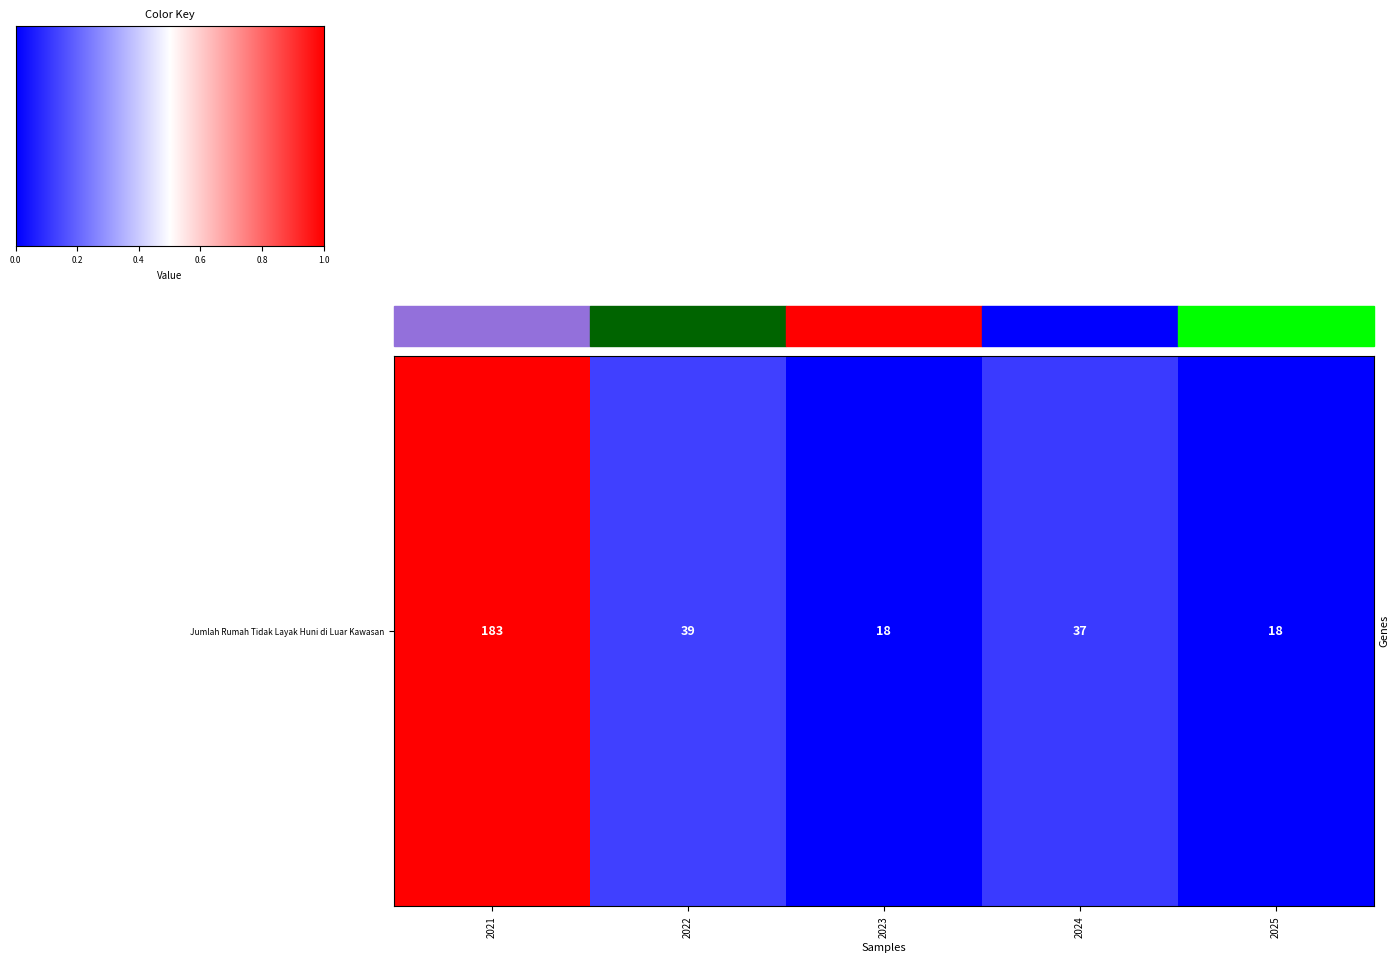

The chart shows a value of 0.2 at 2024. True or false?

False